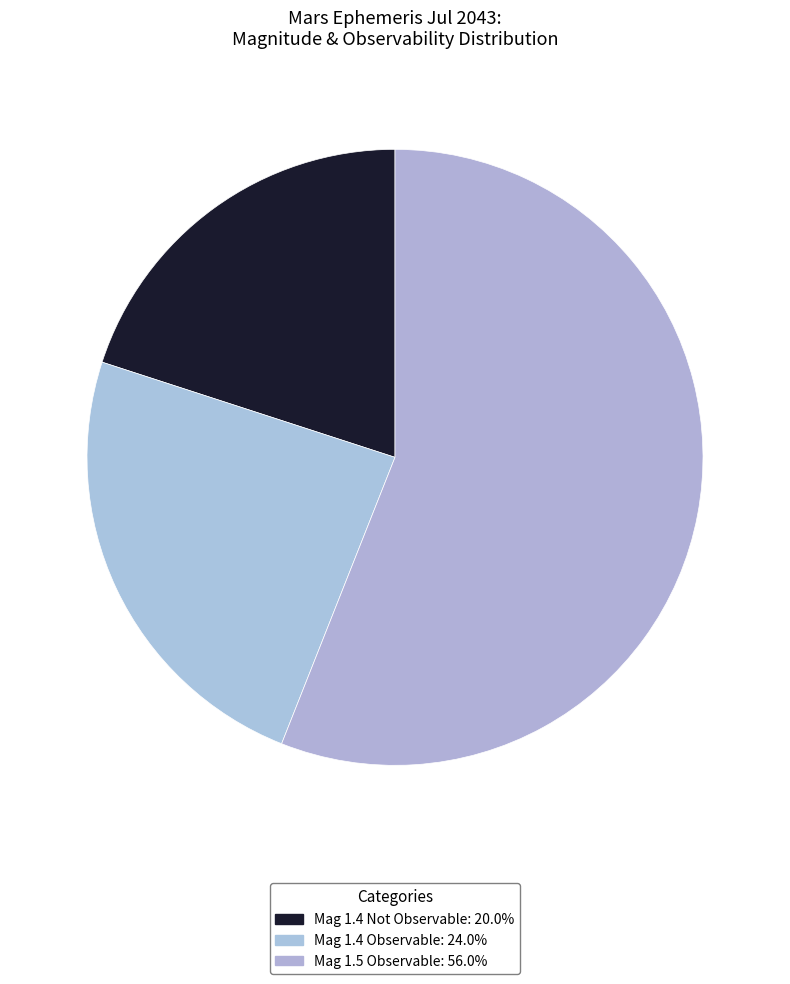

Is there a majority slice in this chart?

Yes